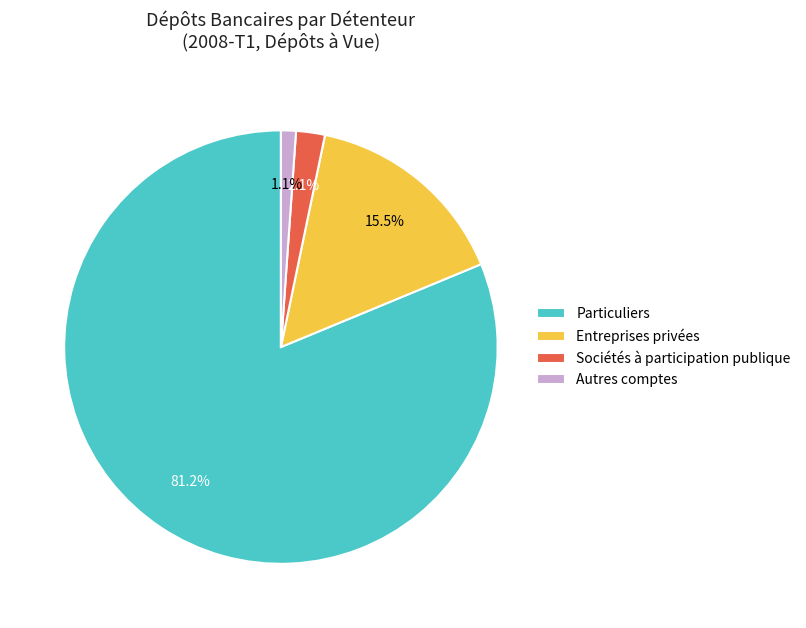

The Autres comptes slice represents 22% of the pie. True or false?

False